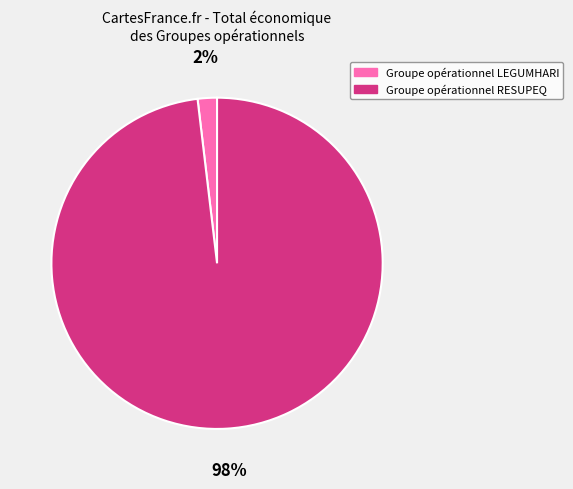

Rank the categories by value from lowest to highest.

Groupe opérationnel LEGUMHARI, Groupe opérationnel RESUPEQ